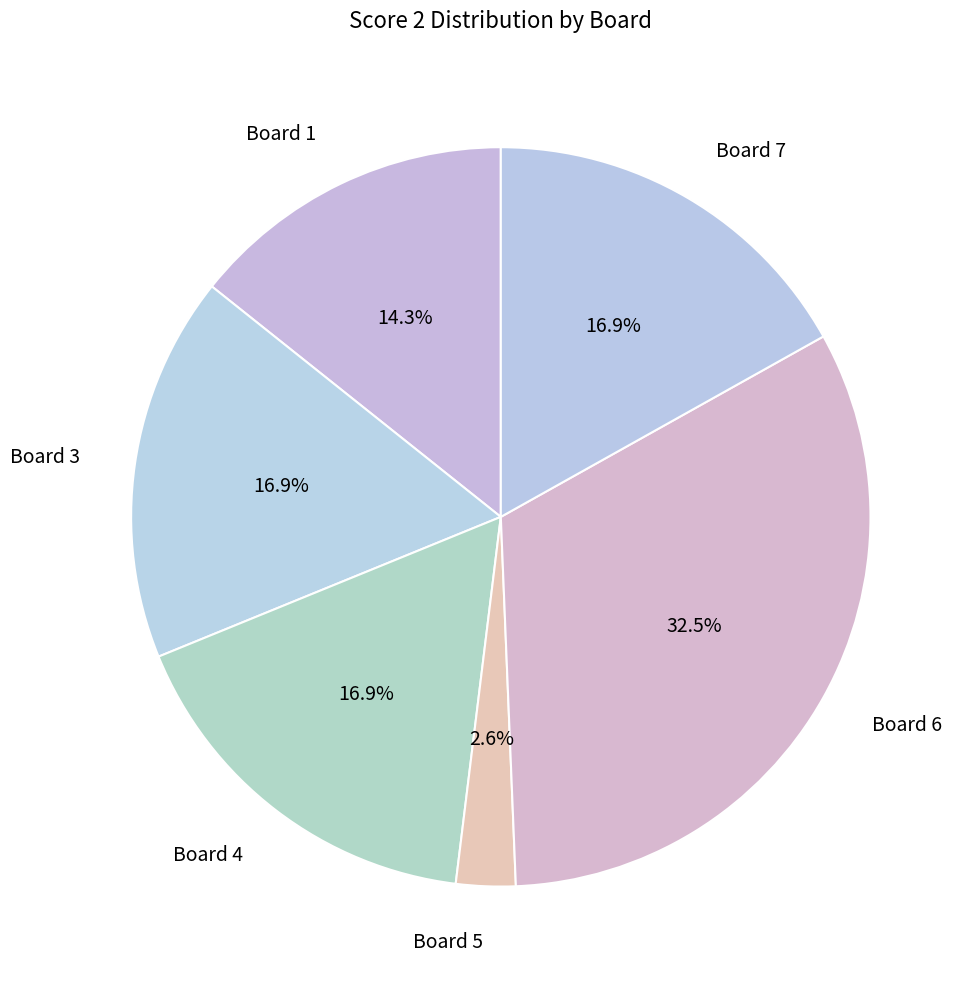

What percentage is the Board 7 slice, to the nearest percent?

17%